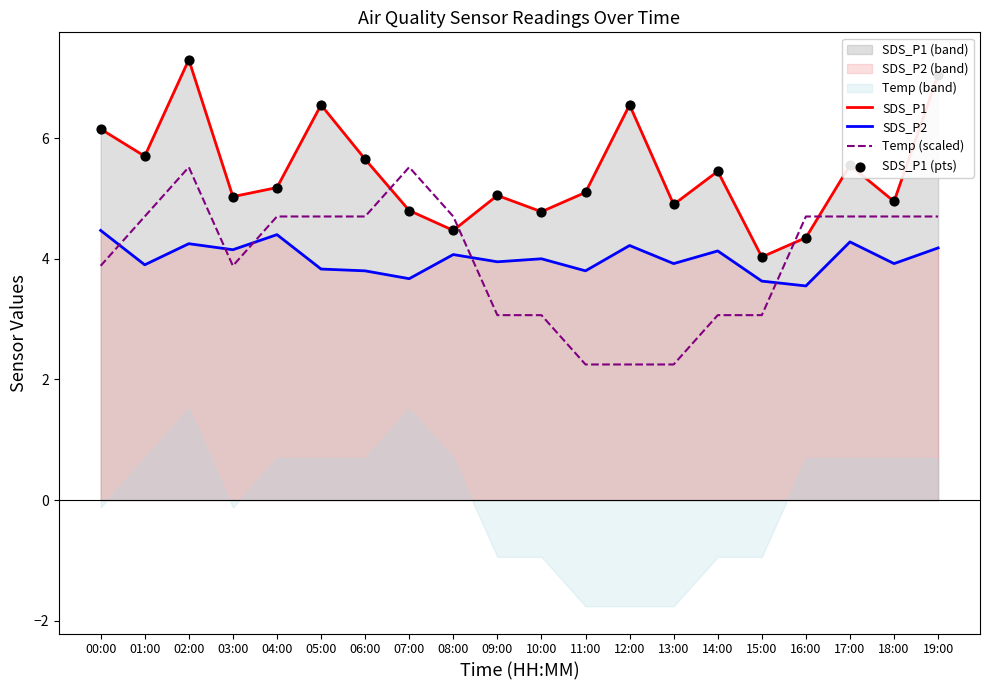

At how many categories does at least one series exceed 3?

20